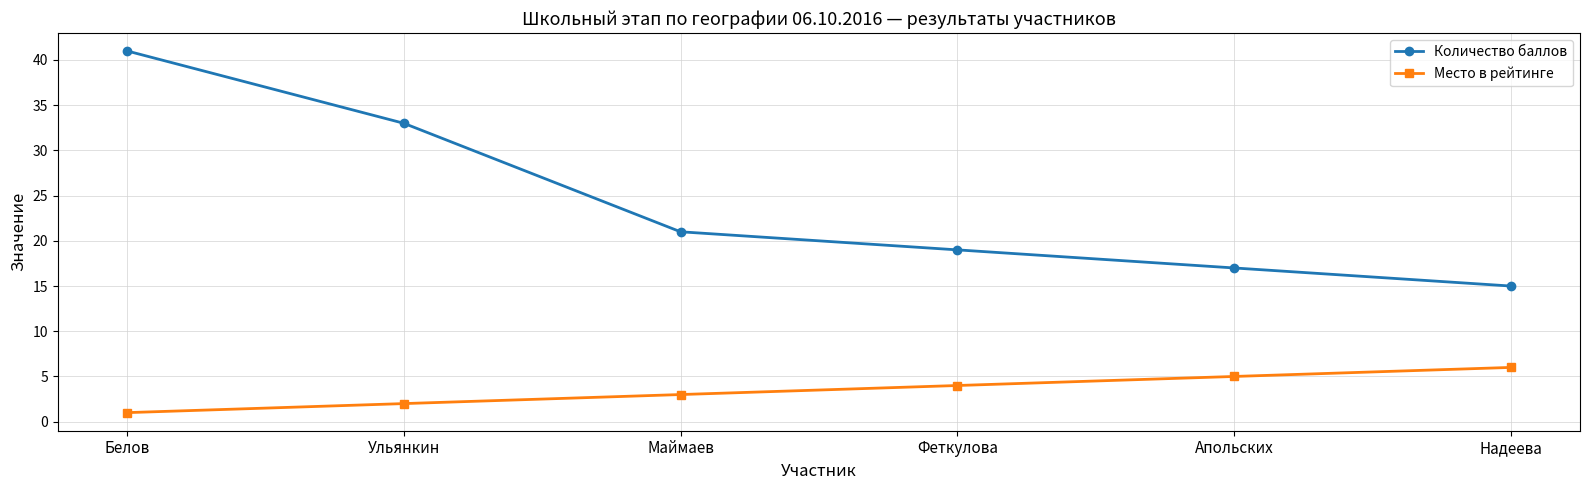

True or false: Количество баллов and Место в рейтинге cross at least once.

False